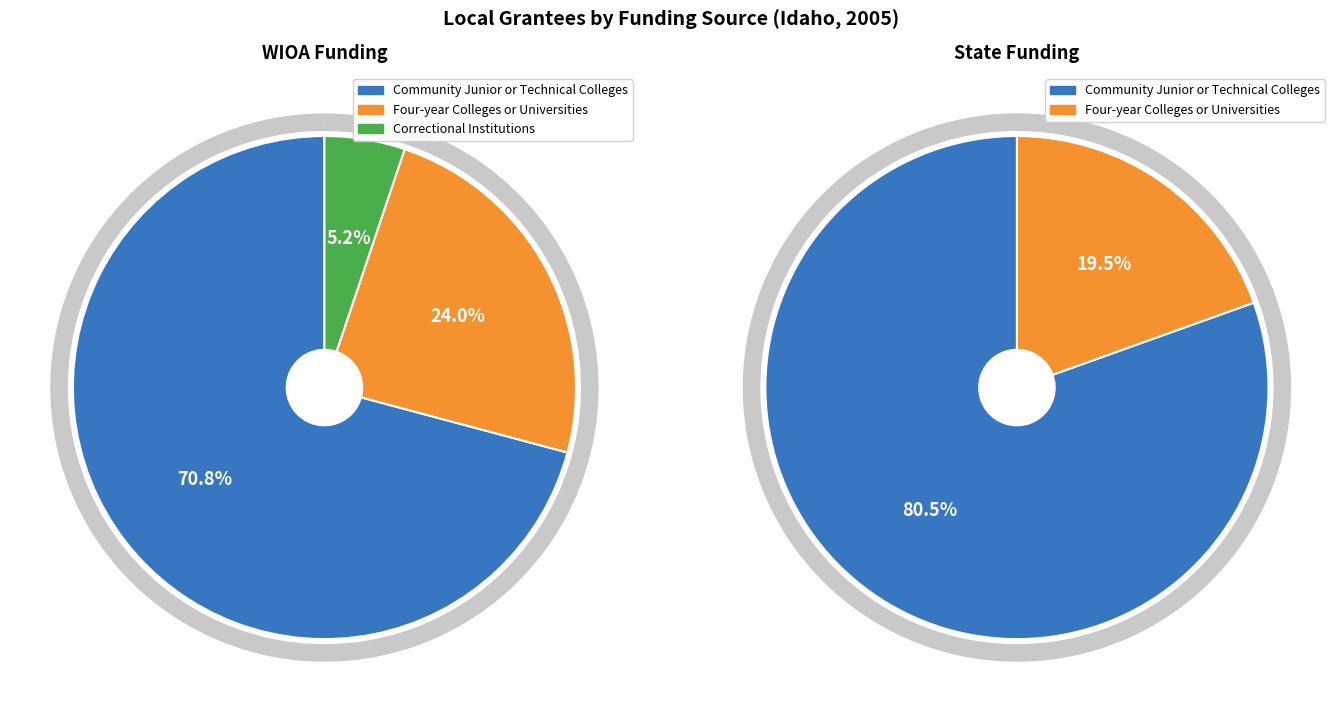

The wioa_values slice represents 61% of the pie. True or false?

False